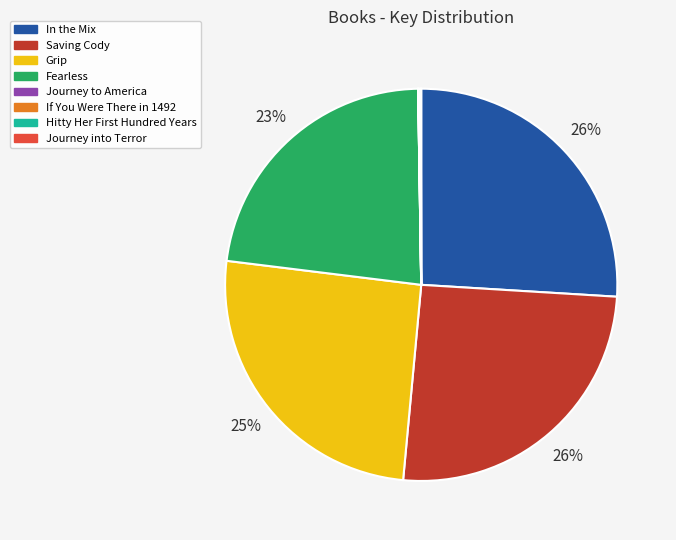

Does Fearless represent more than half of the total?

No